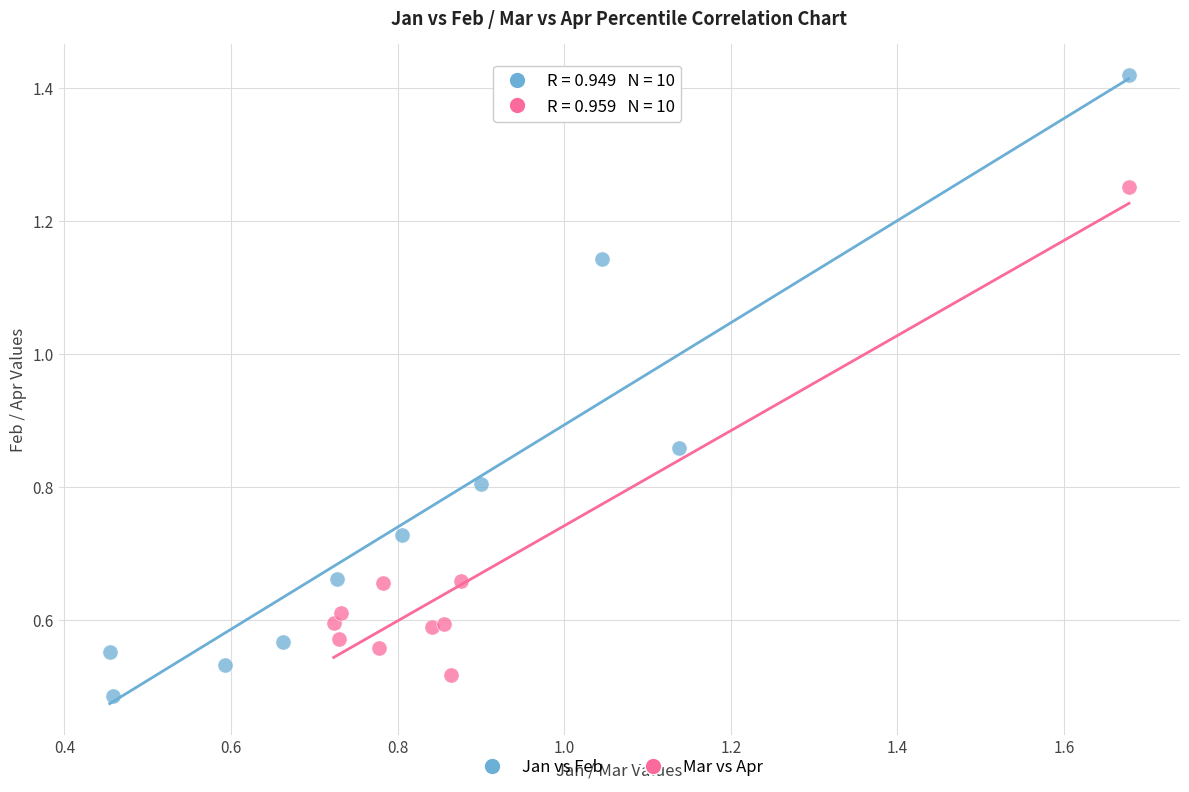

Which series contains the highest Y value?

Jan vs Feb